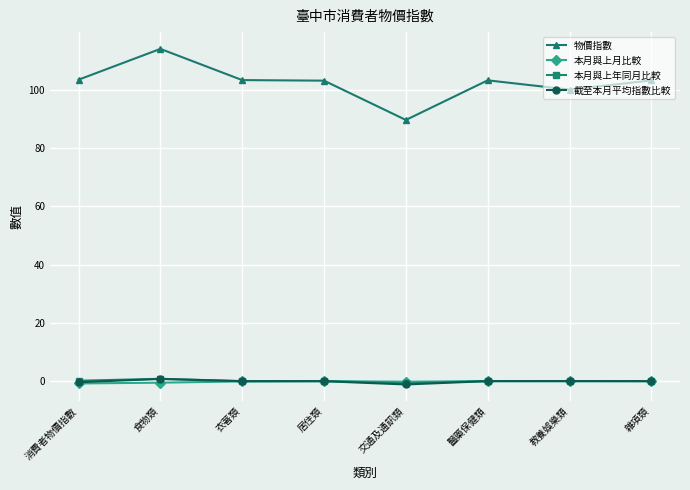

At how many categories does at least one series exceed 46?

8